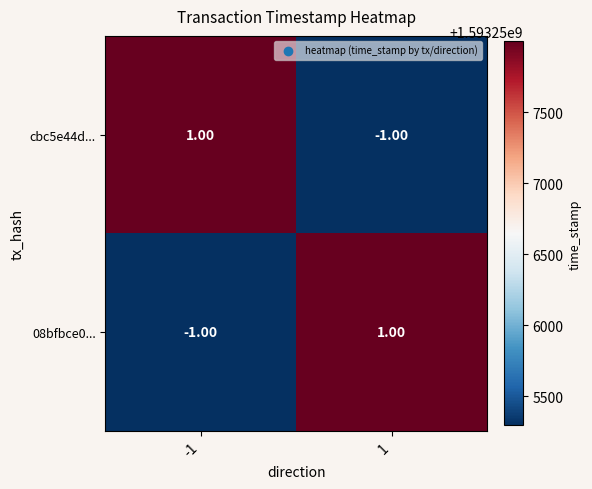

Is the value of cbc5e44d... at 1 greater than the value of 08bfbce0... at 1?

No